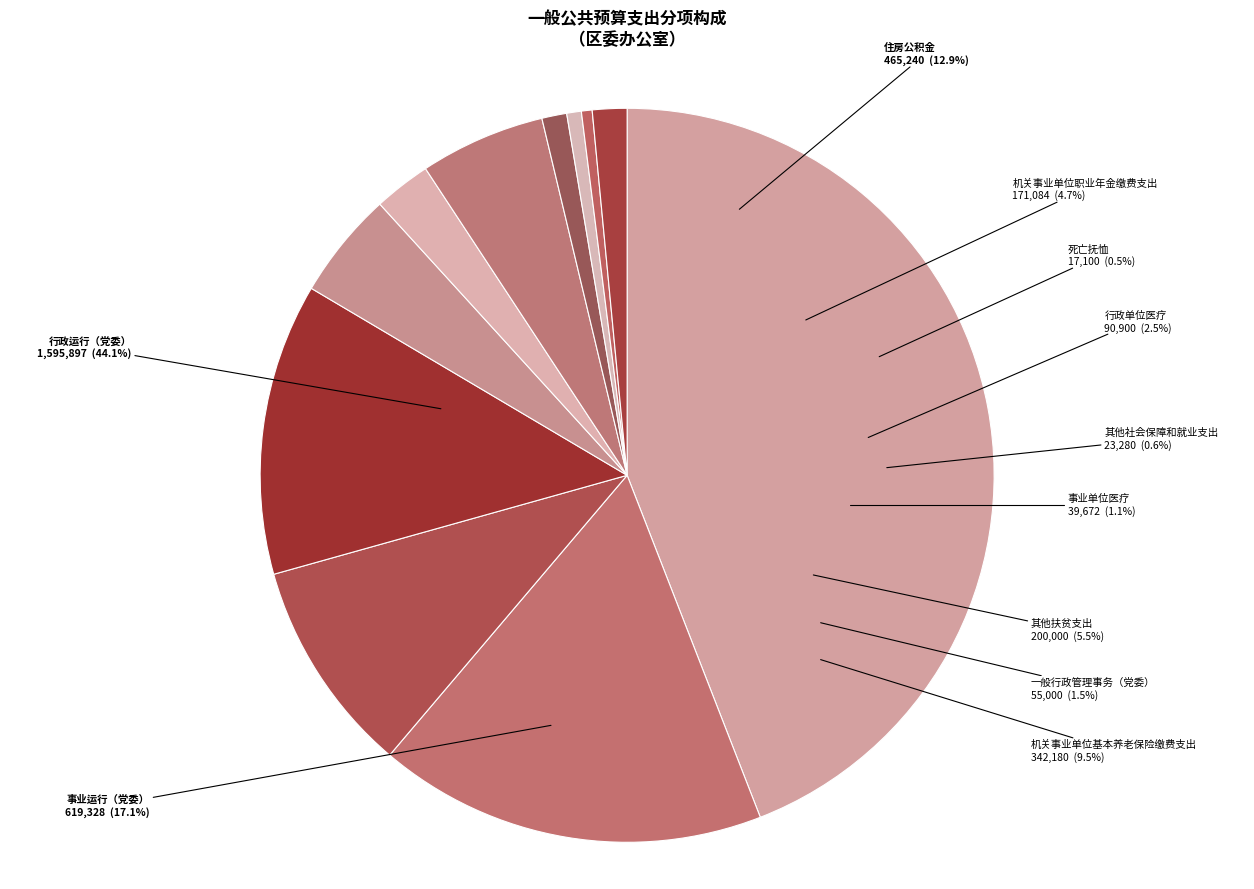

What is the smallest slice in the pie chart?

死亡抚恤